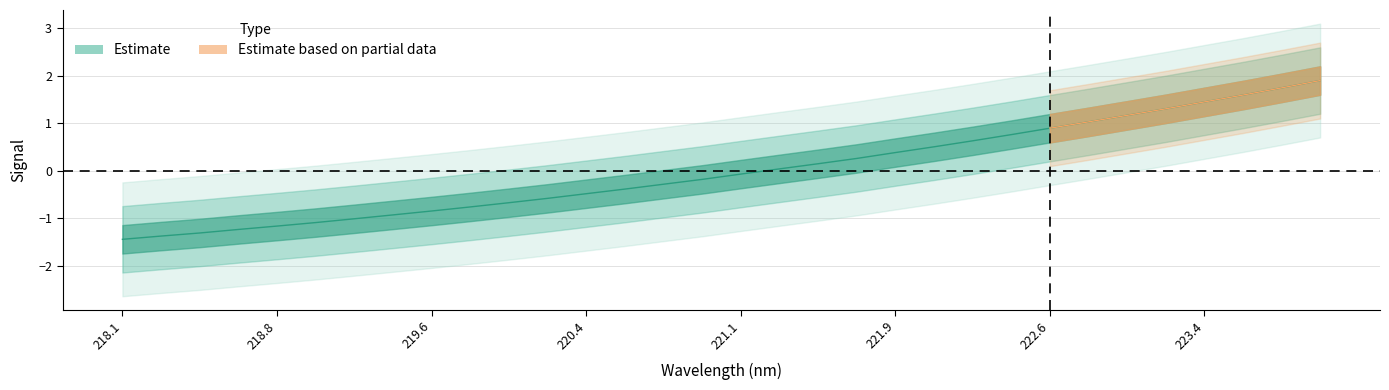

True or false: the data shows -1.9 at 218.2508.

False